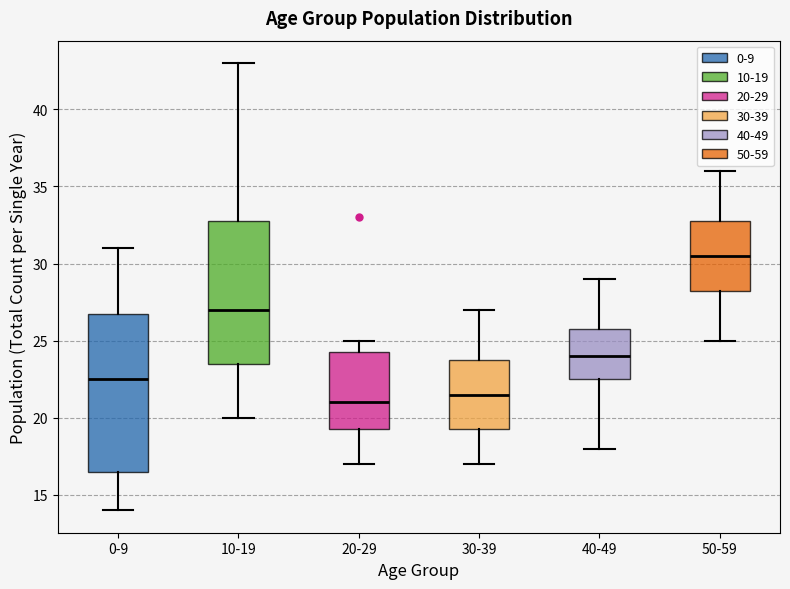

Where does the upper whisker of the box for 50-59 end on the y-axis? The values are not printed on the chart, so give them approximately, as read against the axis.

36.0